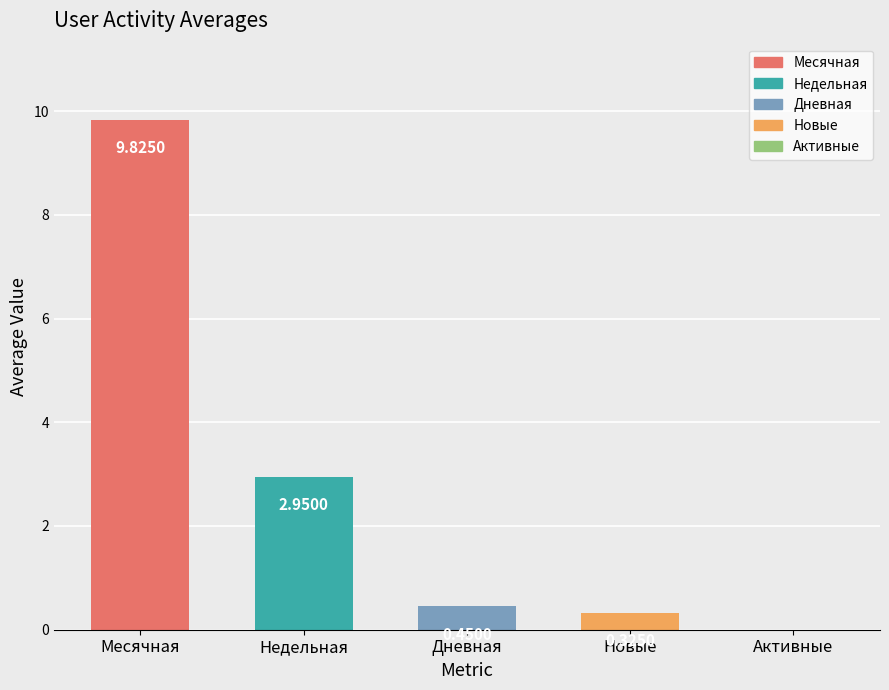

Which series has the widest spread of values?

Месячная